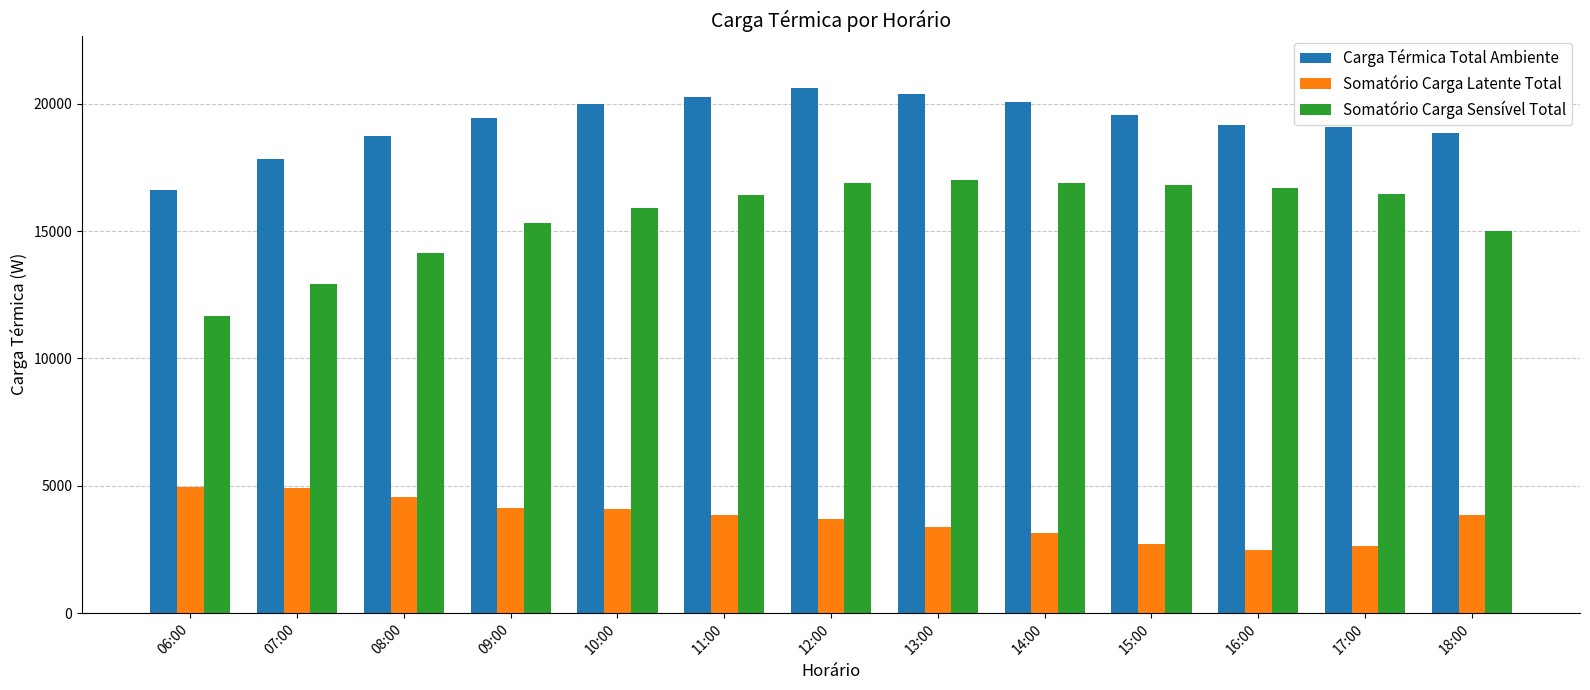

What is the minimum value for Somatório Carga Sensível Total?

11673.3